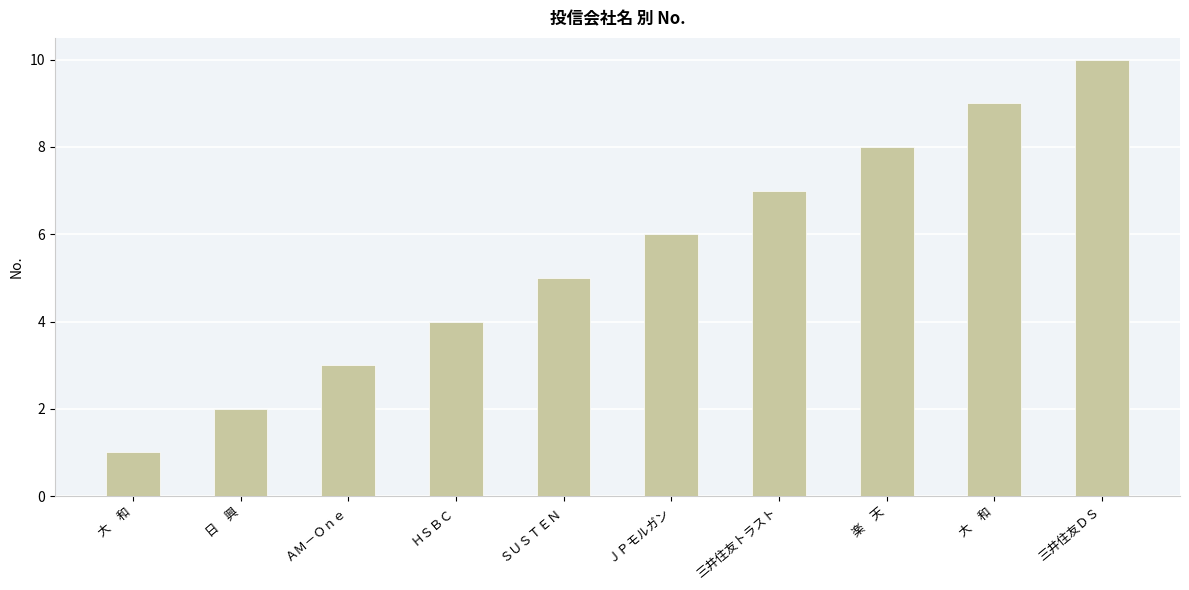

How many bars are there in total?

10